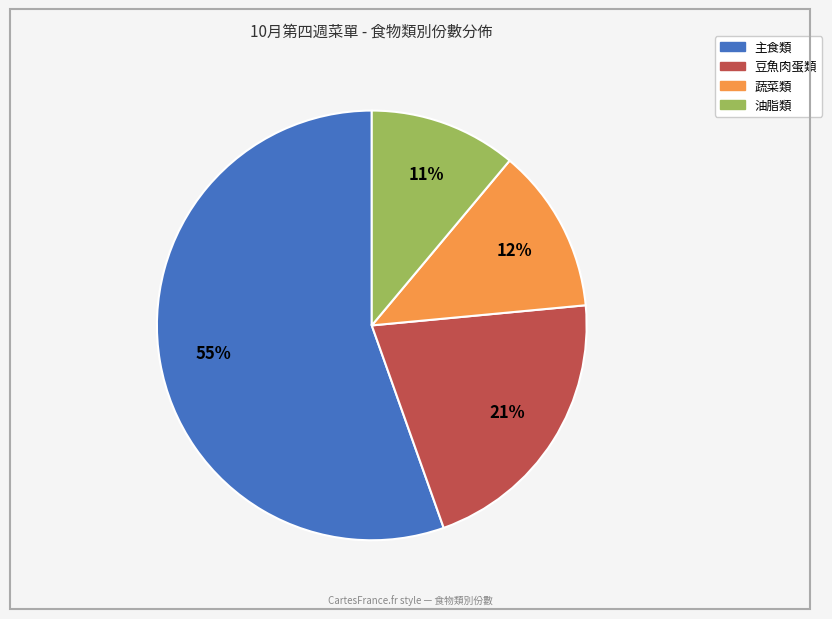

True or false: 油脂類 accounts for 34% of the total.

False